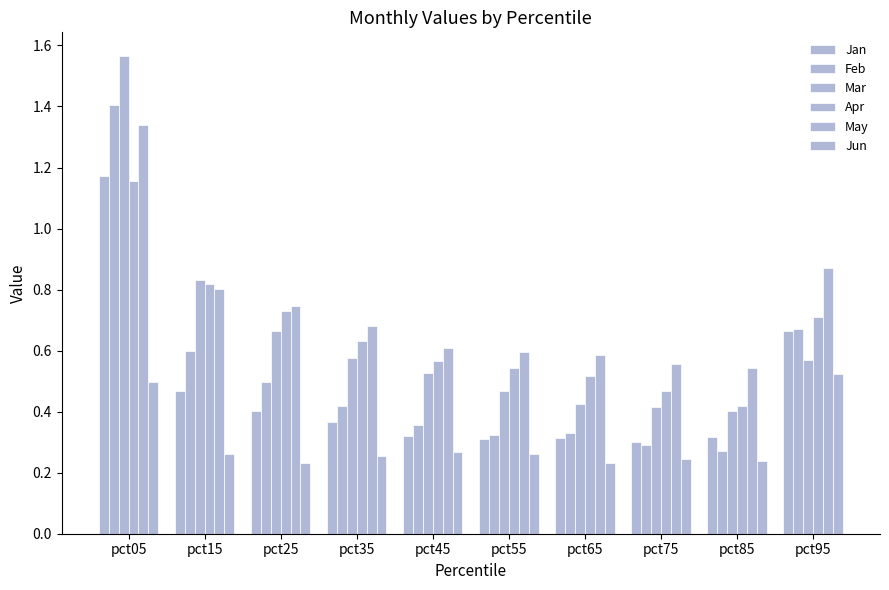

How many series are shown in this chart?

6